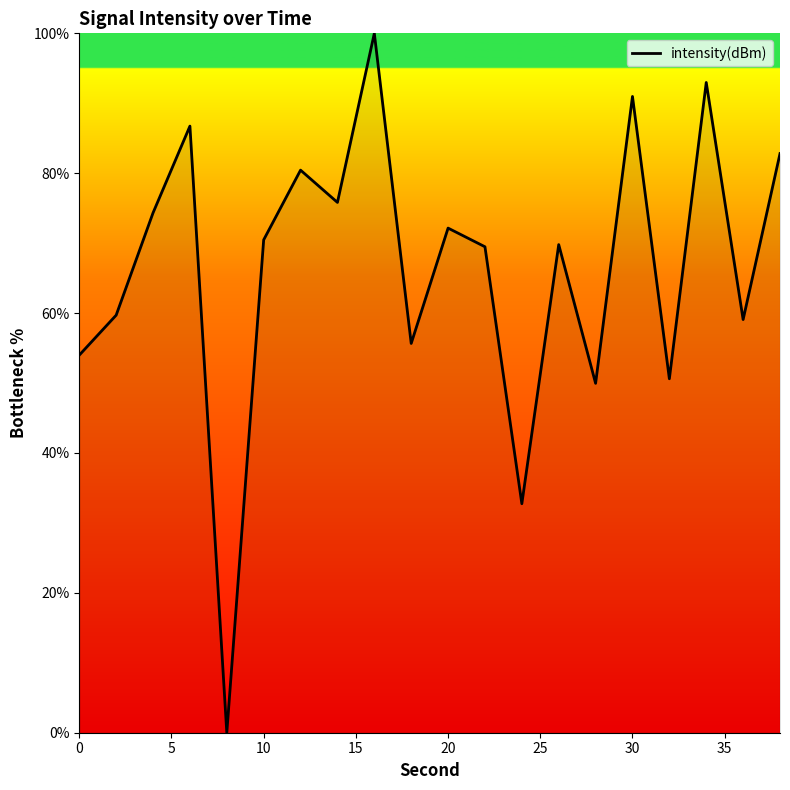

True or false: the data has more than 0 interior local peaks.

True